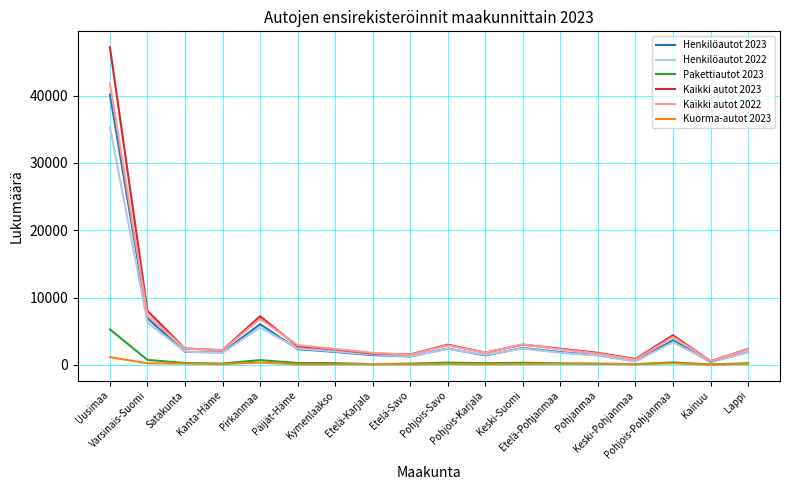

What is the difference between the second highest and second lowest values in the Kuorma-autot 2023 series?

257